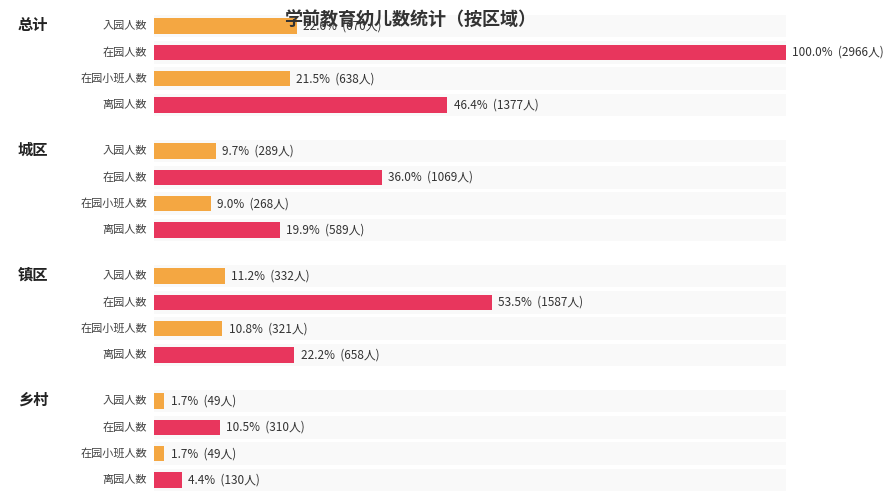

How many groups of bars are there?

4